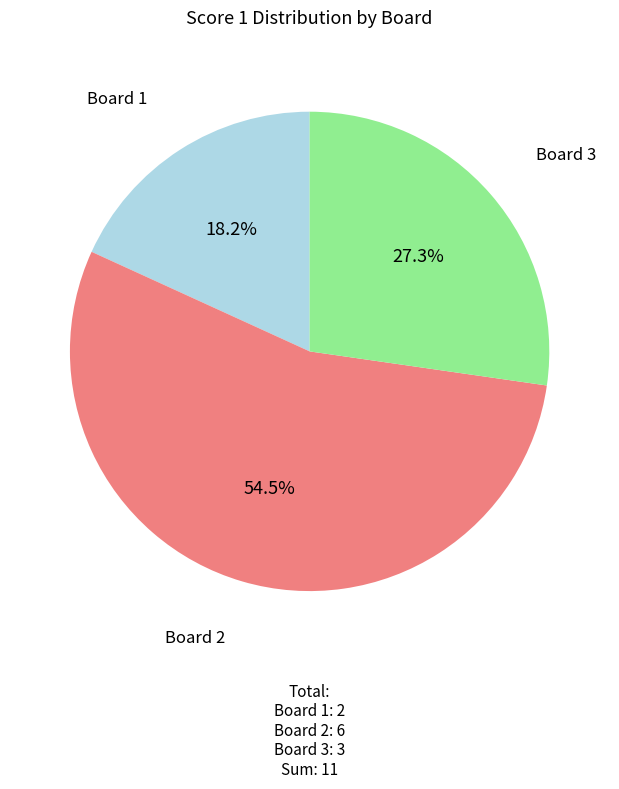

Is there any slice that represents more than half of the pie?

Yes